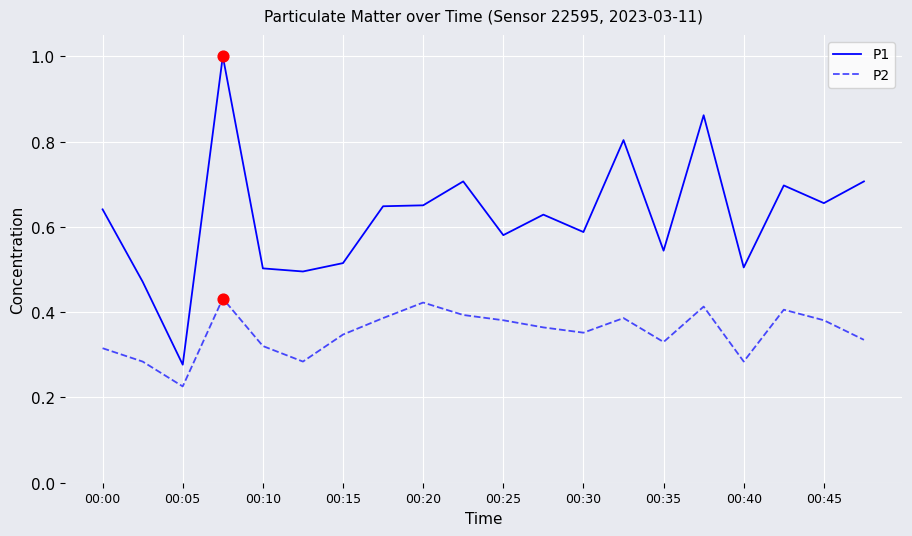

Rank the series by their average value, from lowest to highest.

P2, P1